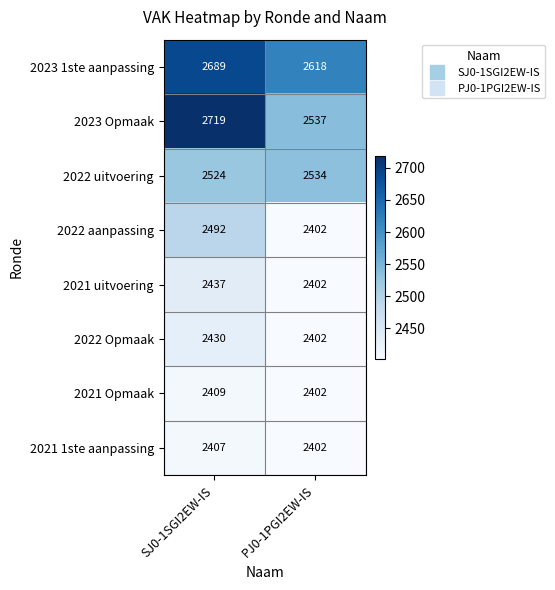

Which series has the widest spread of values?

2023 Opmaak